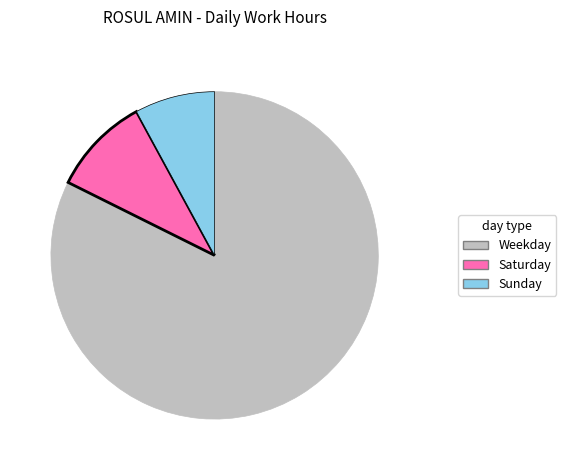

How many segments does this pie chart have?

3